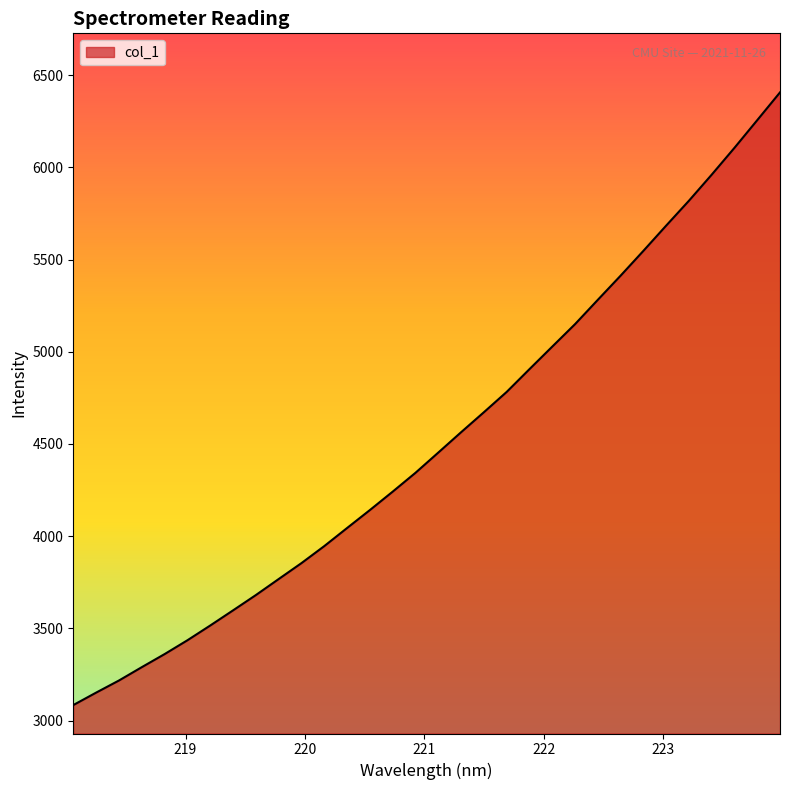

What is the smallest value displayed?

3083.8